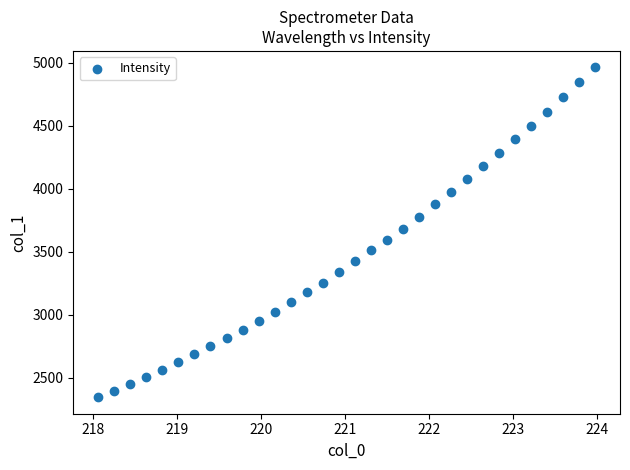

What is the range of X values (max minus min)?

5.9